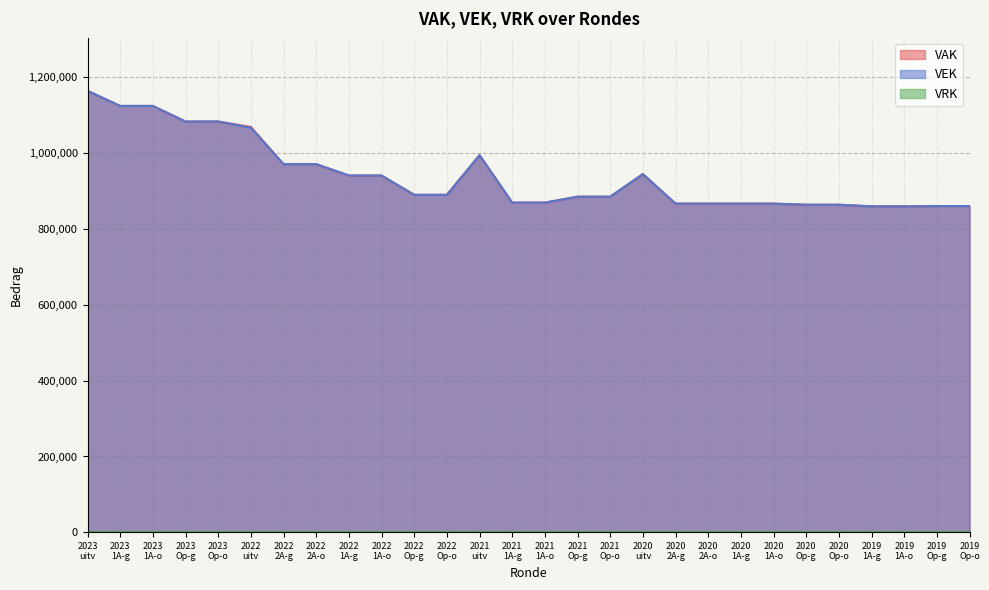

What is the greatest value displayed?

1164262